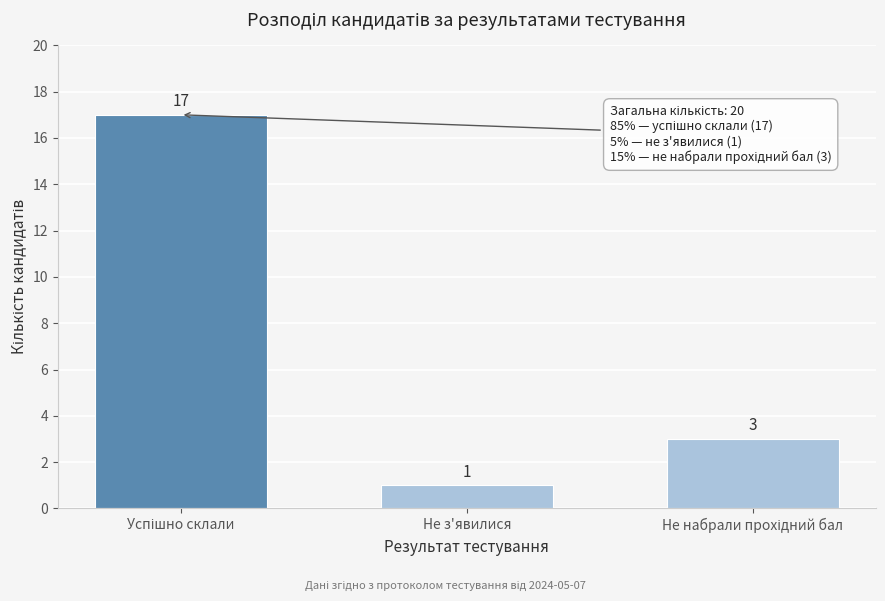

Reading left to right, extract all data points from this chart.

17	1	3